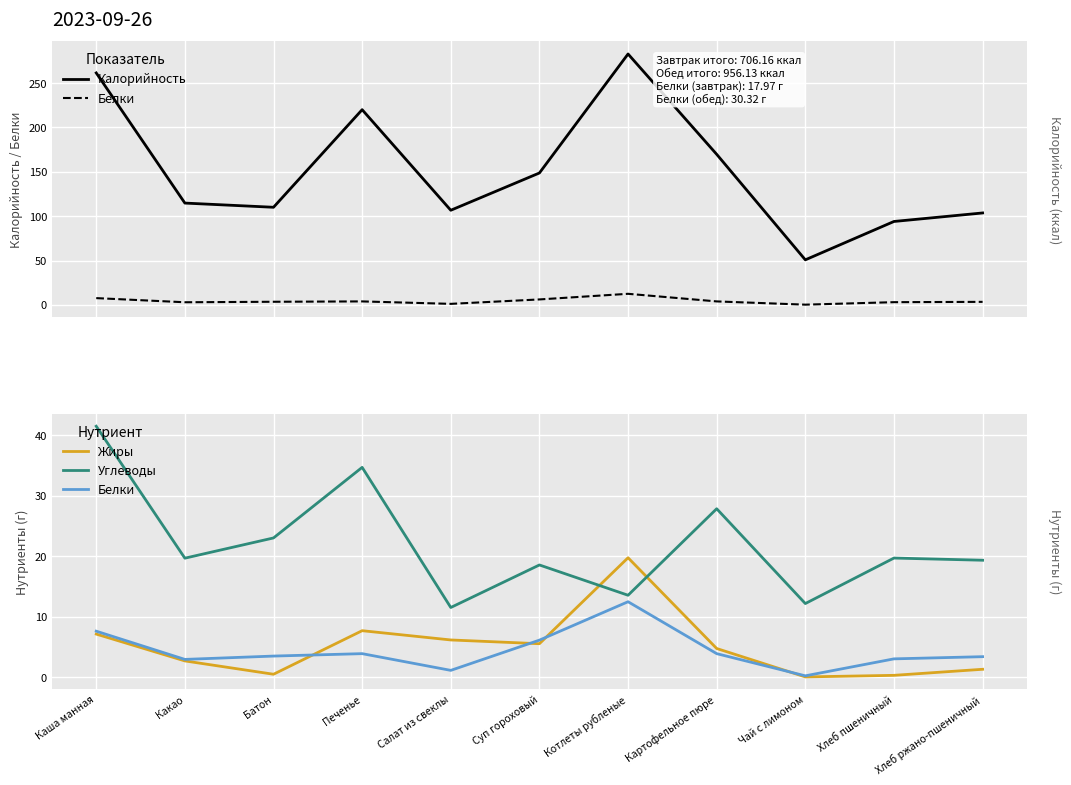

What is the difference between the second highest and minimum values in the Углеводы series?

23.1